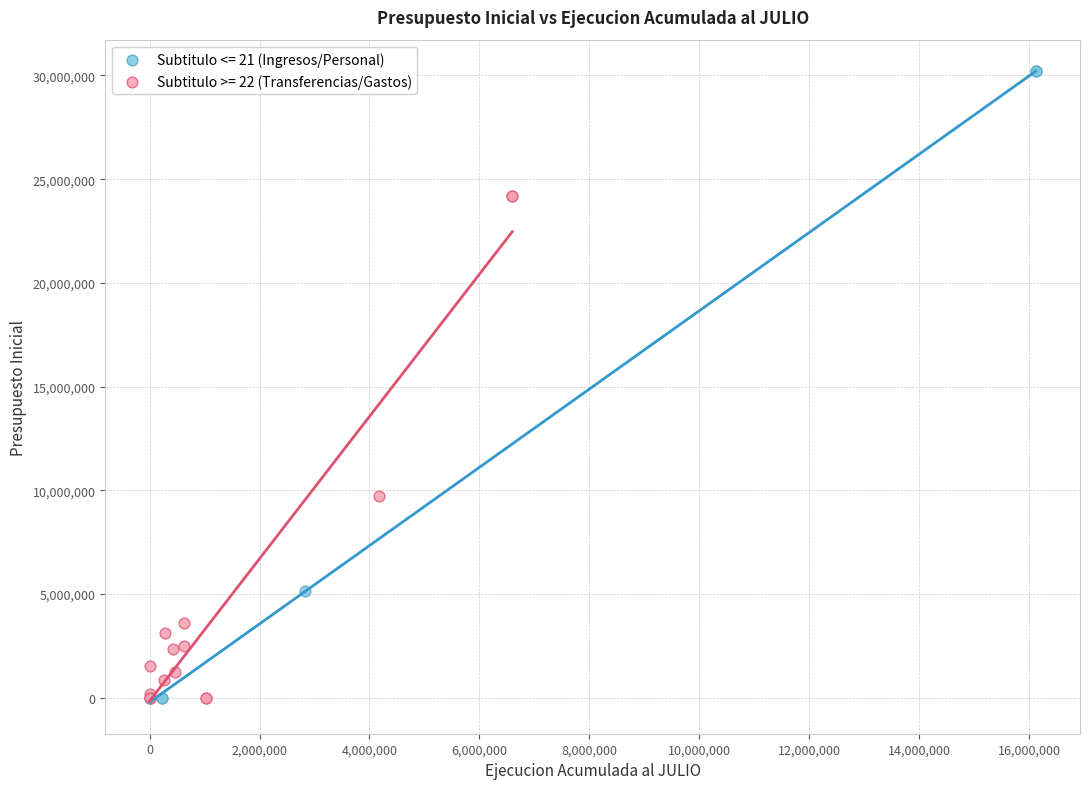

Which series has the largest Y range (max minus min)?

Subtitulo <= 21 (Ingresos/Personal)